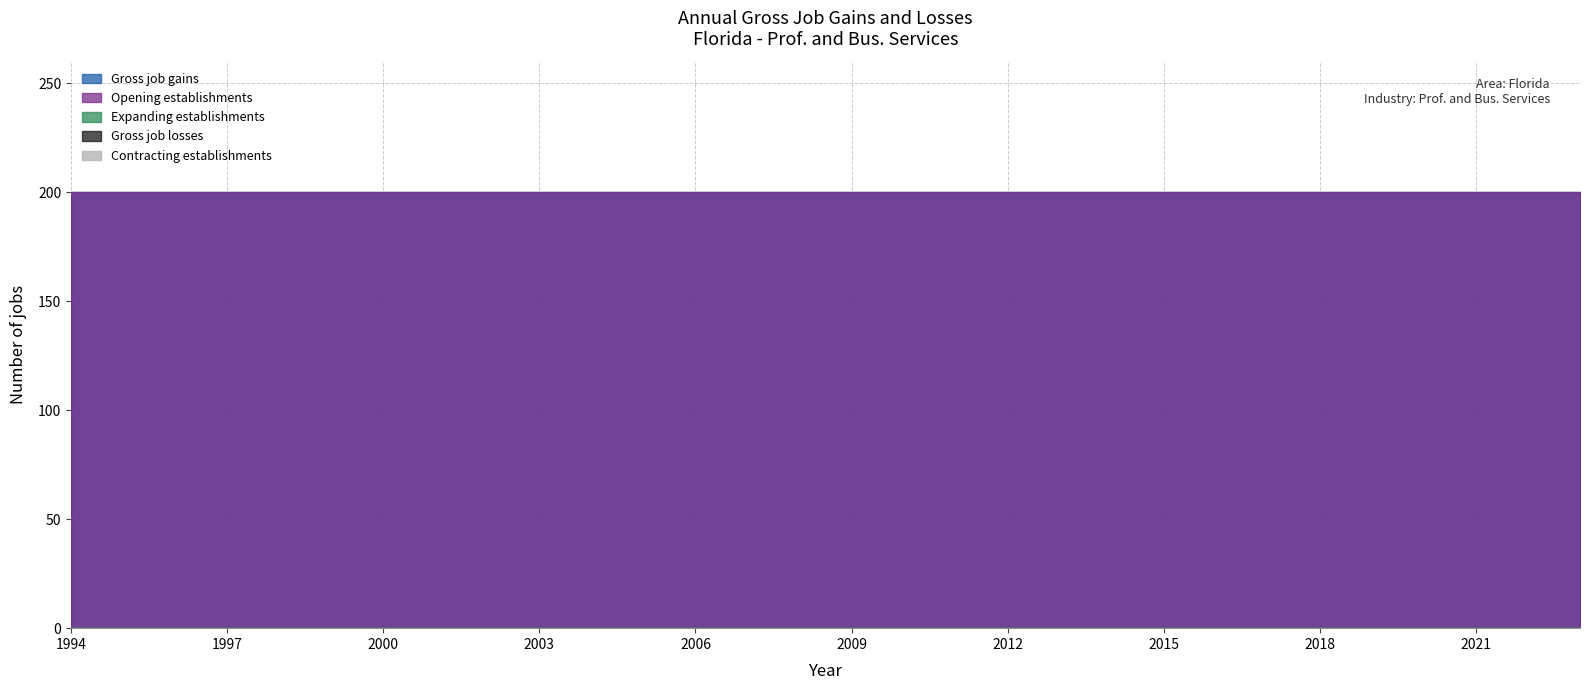

True or false: Contracting establishments and Gross job losses cross at least once.

False